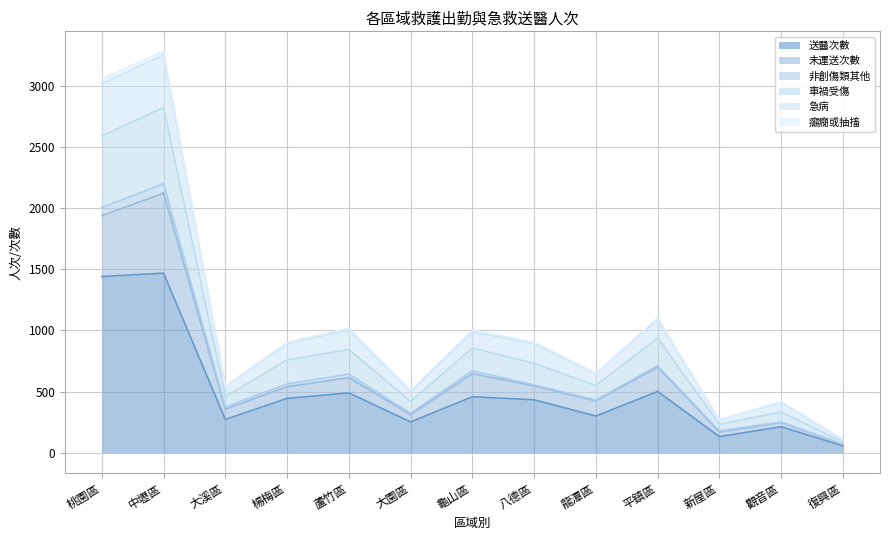

The 送醫次數 series shows 169 at 楊梅區. True or false?

False